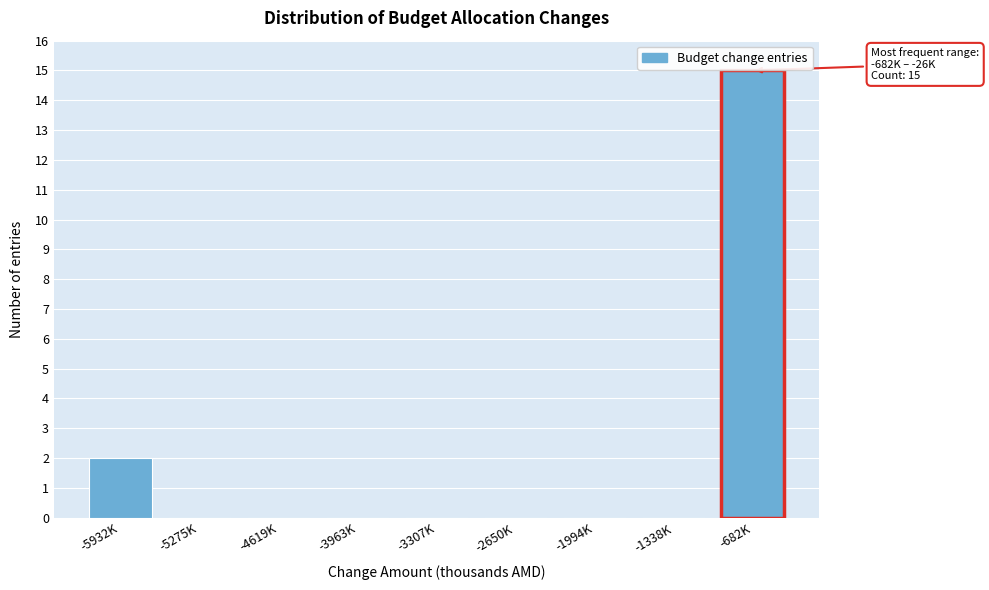

Reading left to right, list all the values displayed in this chart.

-5932K=2	-5275K=0	-4619K=0	-3963K=0	-3307K=0	-2650K=0	-1994K=0	-1338K=0	-682K=15